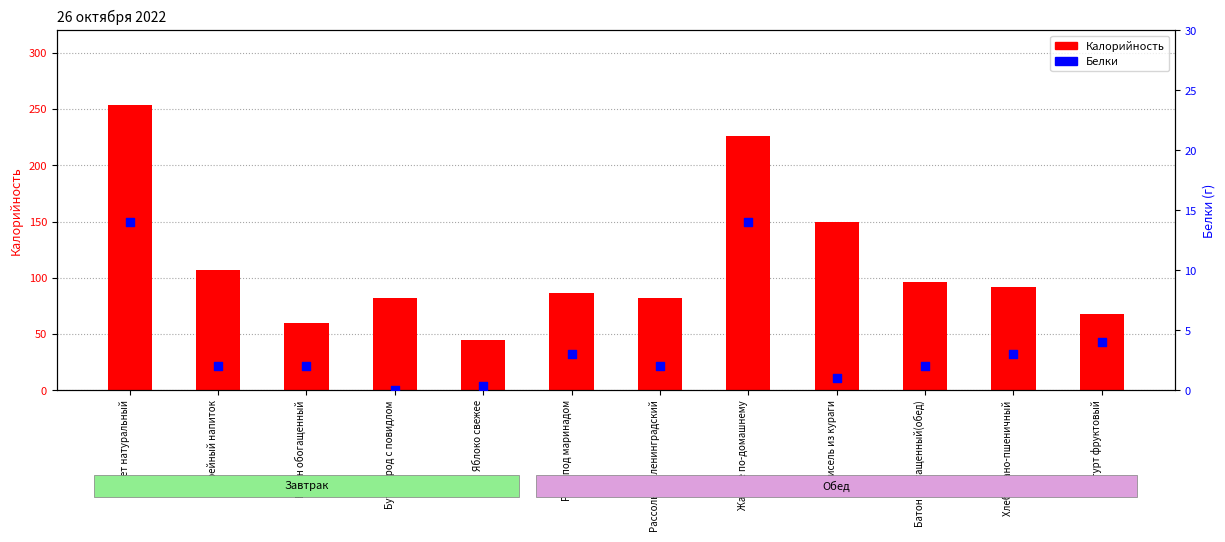

At how many categories does at least one series exceed 193?

2